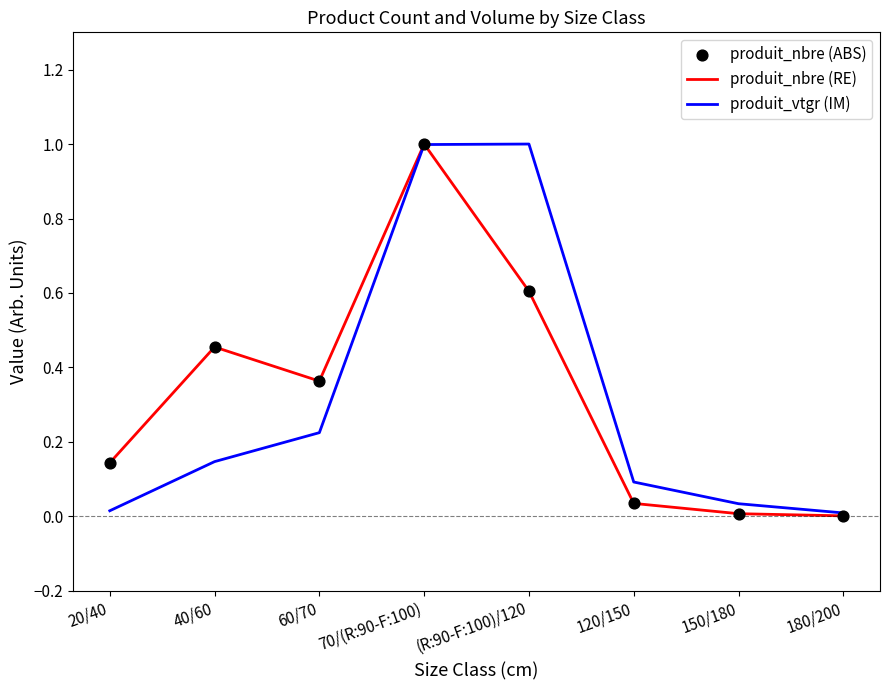

Between 60/70 and 180/200, which series saw the biggest shift?

produit_nbre (RE)